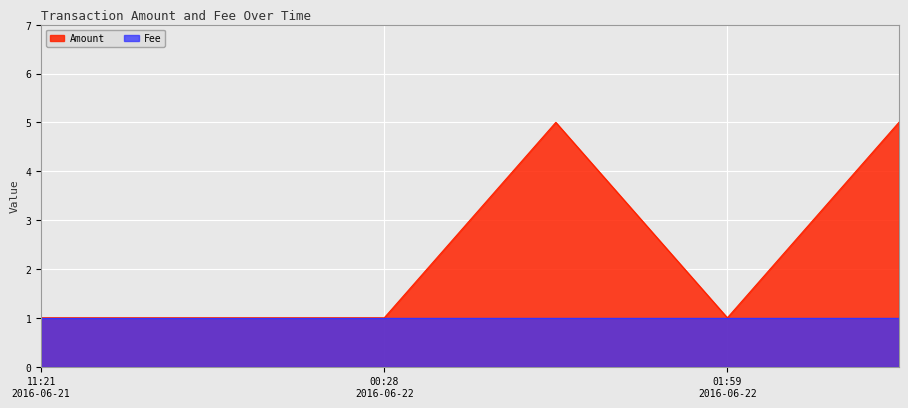

What is the value of the 2nd point from the left?

1